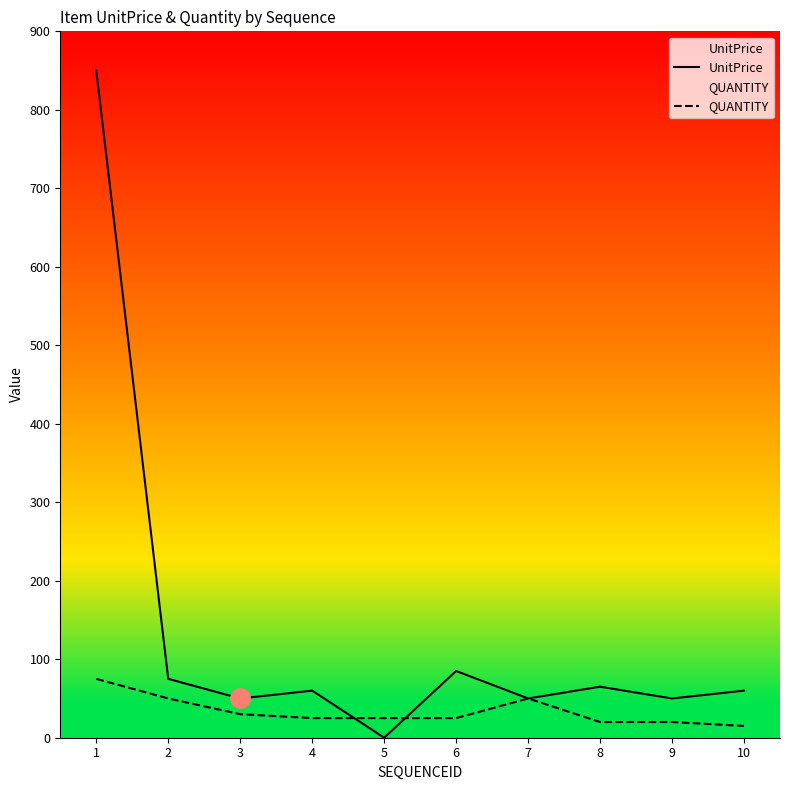

At which category does UnitPrice reach its first local peak?

4